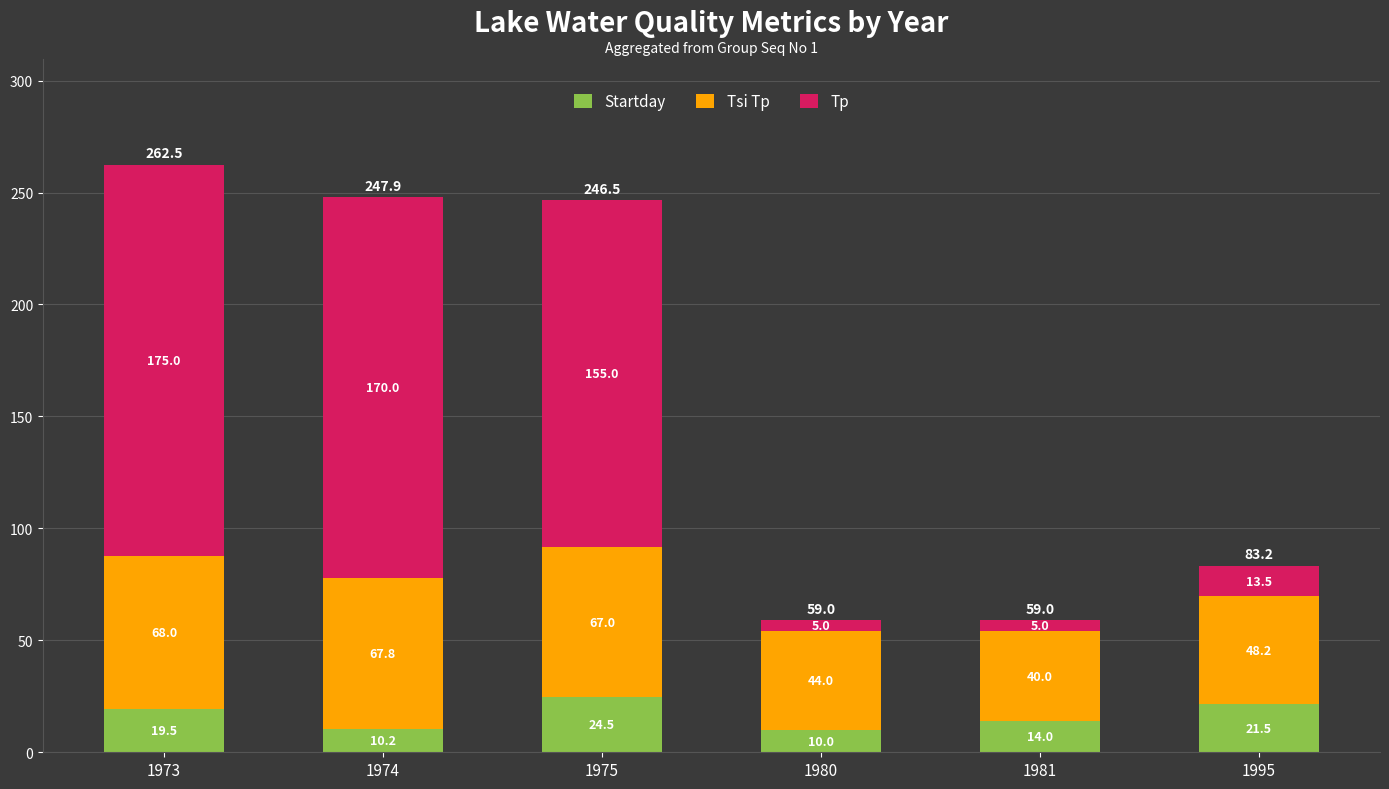

What is the approximate value of Startday at 1973?

19.5